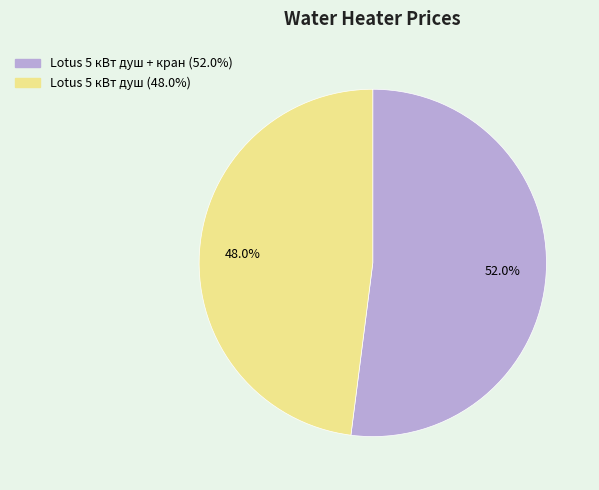

Does any single category account for the majority?

Yes